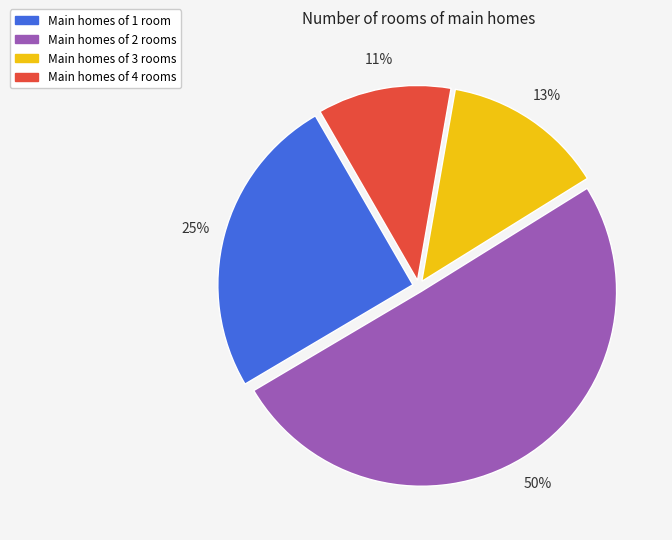

Is there any slice that represents more than half of the pie?

Yes